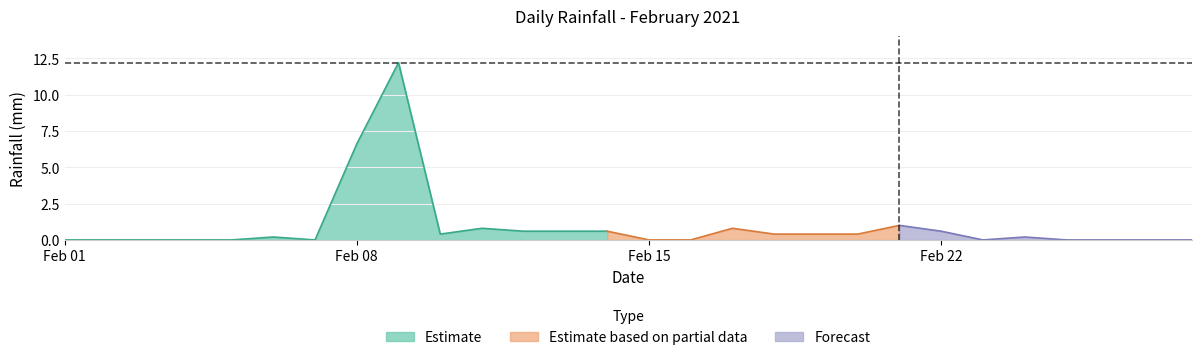

Is it true that Estimate equals 0.0 at Feb 01?

True